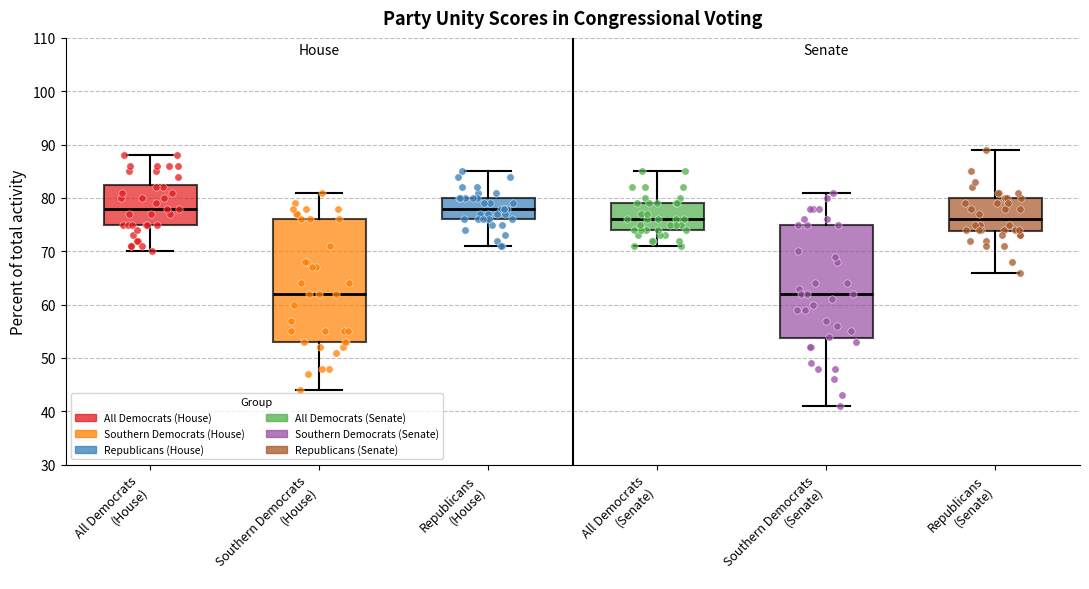

Where does the median line of the box for Republicans (Senate) sit on the y-axis? The values are not printed on the chart, so give them approximately, as read against the axis.

76